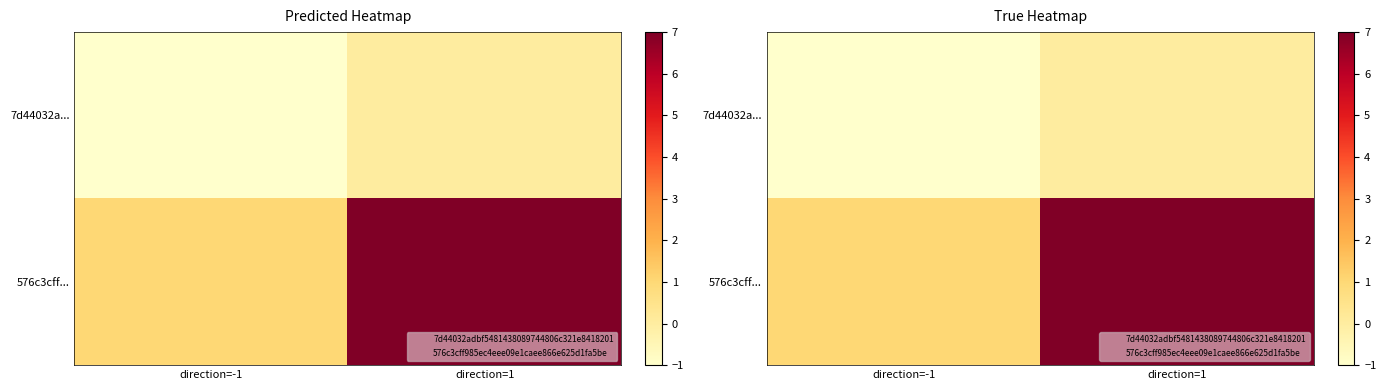

At how many categories does at least one series exceed 6?

1